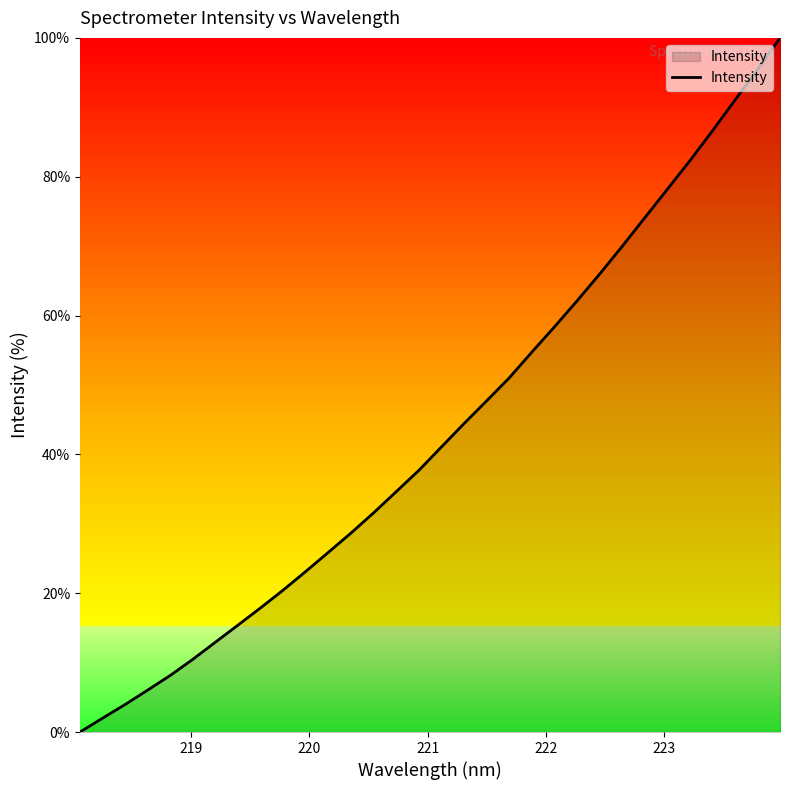

What is the maximum value shown in the chart?

100.0